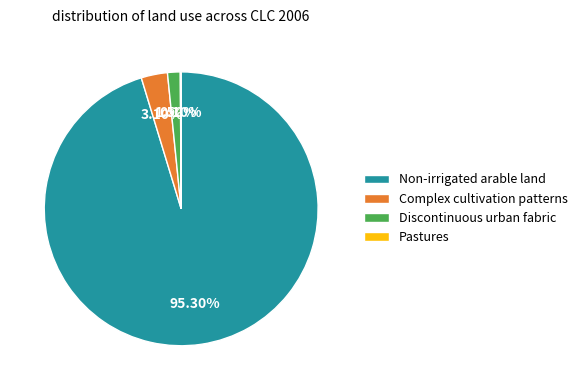

Approximately how many times larger is the value at Complex cultivation patterns compared to Discontinuous urban fabric?

2.1